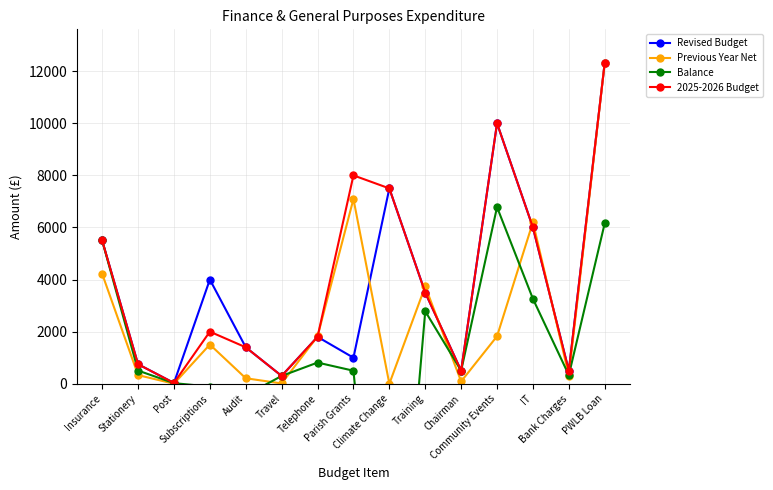

How many interior local valleys does the Revised Budget series have?

5